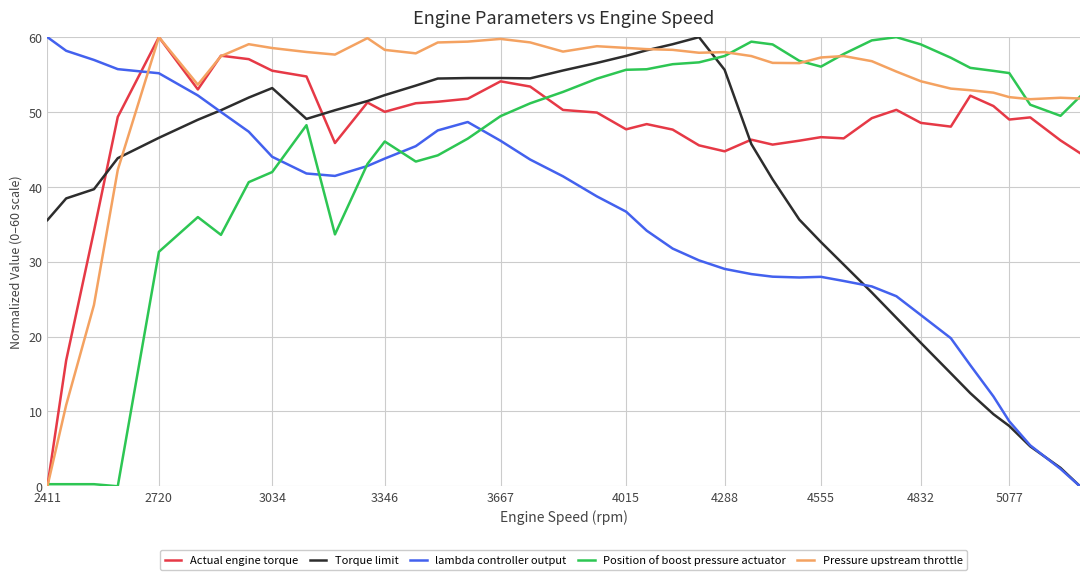

What is the difference between the second highest and second lowest values in the Actual engine torque series?

40.7